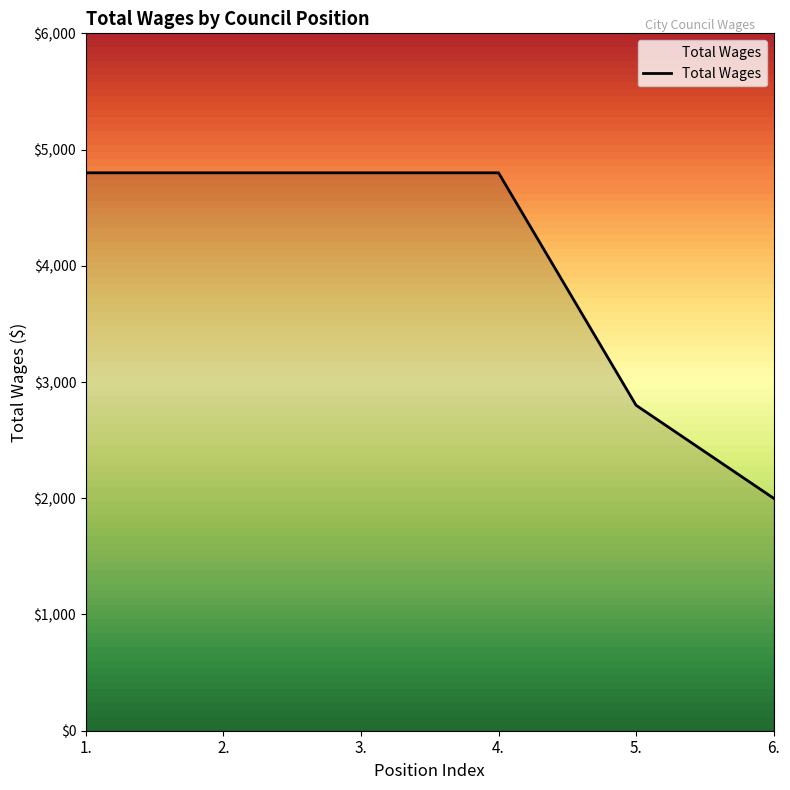

What is the sum of the values at 6. and 4.?

6800